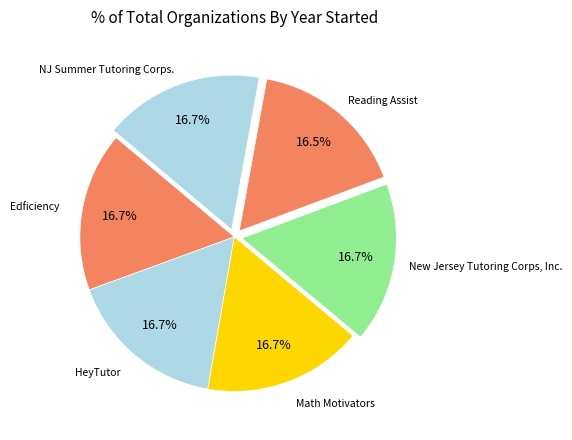

To the nearest percent, what is the average slice percentage?

17%